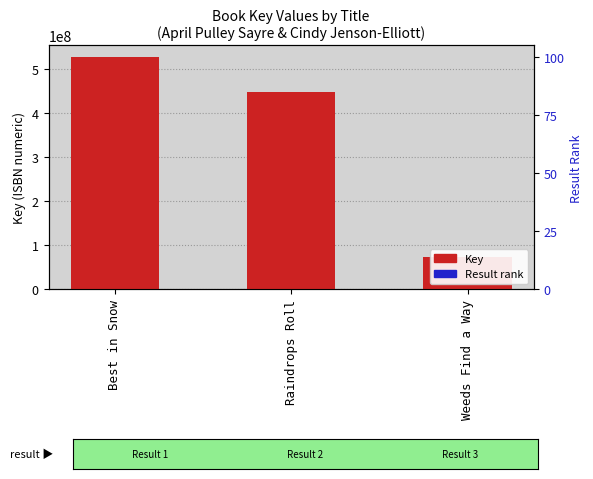

Rank the categories by value from highest to lowest.

Best in Snow, Raindrops Roll, Weeds Find a Way